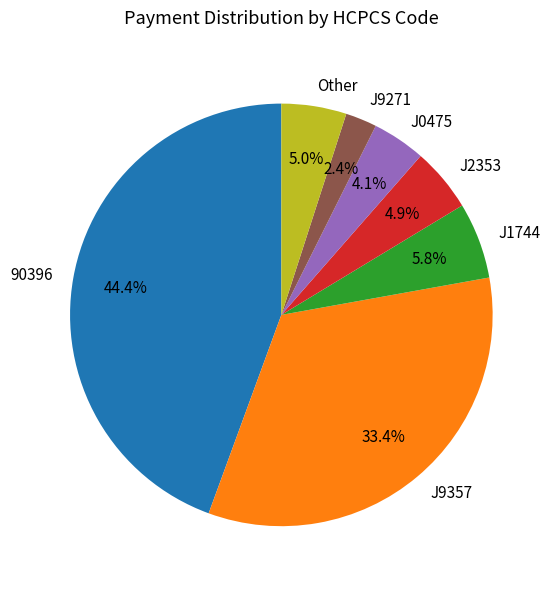

How many slices are in this pie chart?

7